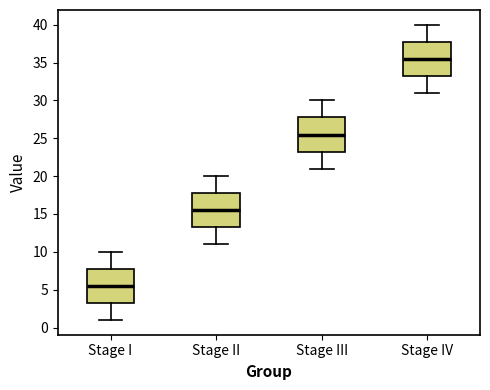

Which box has the highest median line?

Stage IV